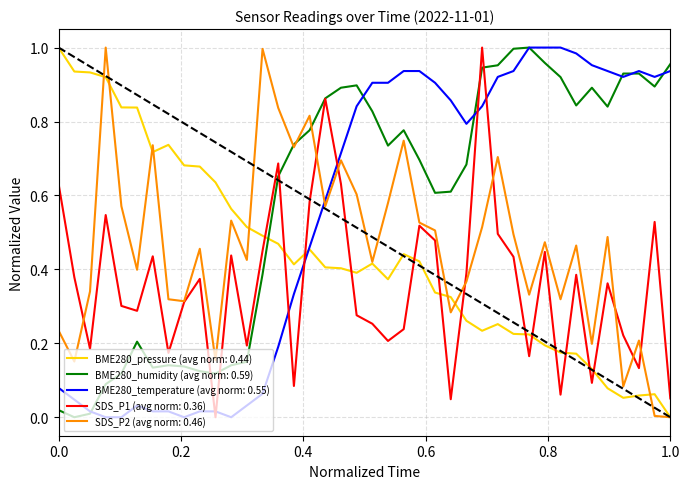

Which series ends up on top after the final intersection of BME280_pressure (avg norm: 0.44) and SDS_P1 (avg norm: 0.36)?

SDS_P1 (avg norm: 0.36)